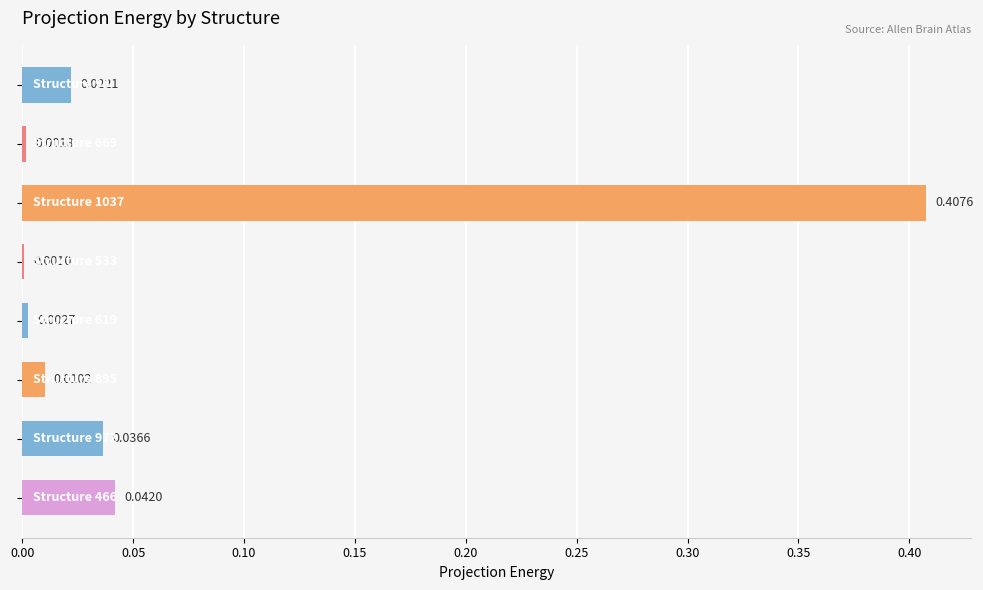

What is the sum of all values?

0.5